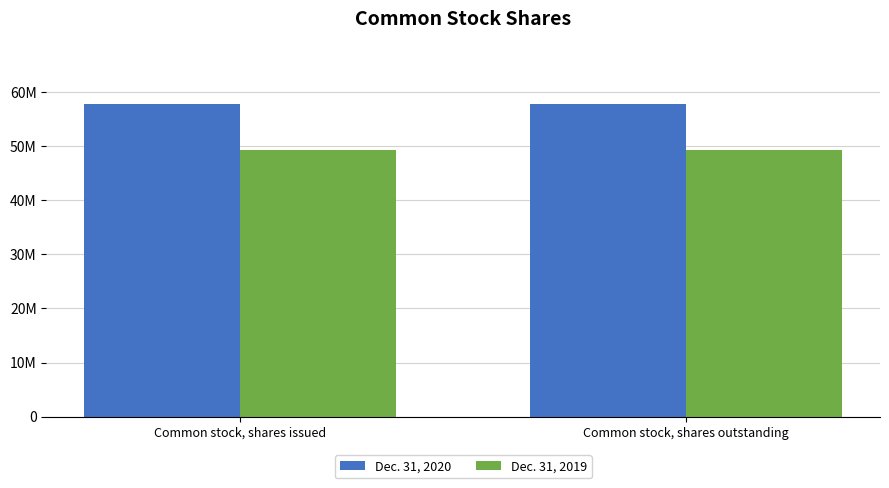

Reading left to right, extract all data points from this chart.

Dec. 31, 2020: 57793533	57793533
Dec. 31, 2019: 49272223	49272223